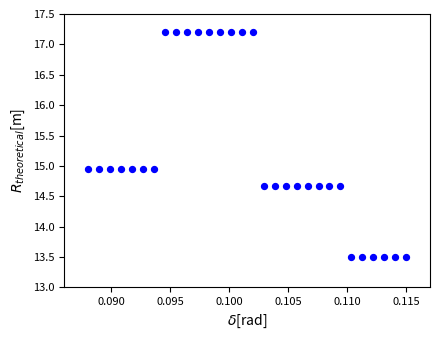

What is the range of Y values (max minus min)?

3.7